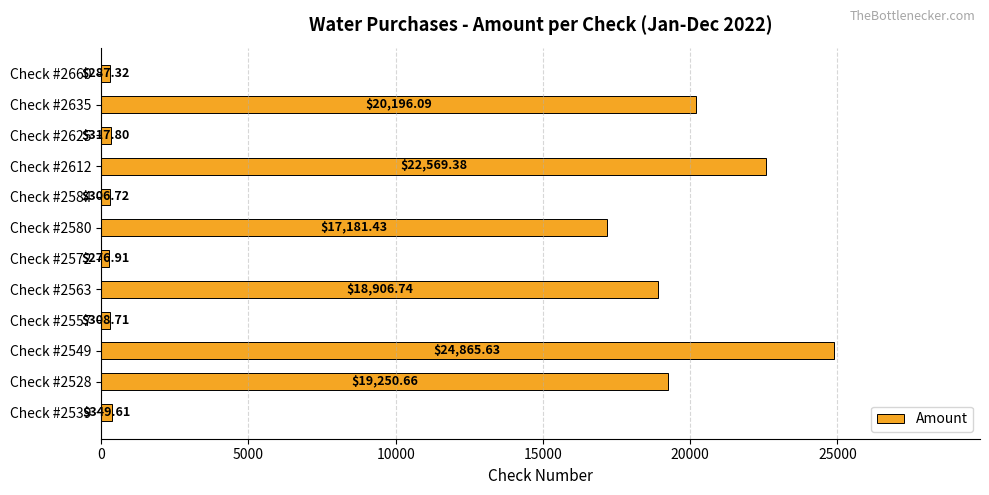

List the labels in order of value, smallest first.

Check #2572, Check #2660, Check #2584, Check #2557, Check #2625, Check #2539, Check #2580, Check #2563, Check #2528, Check #2635, Check #2612, Check #2549